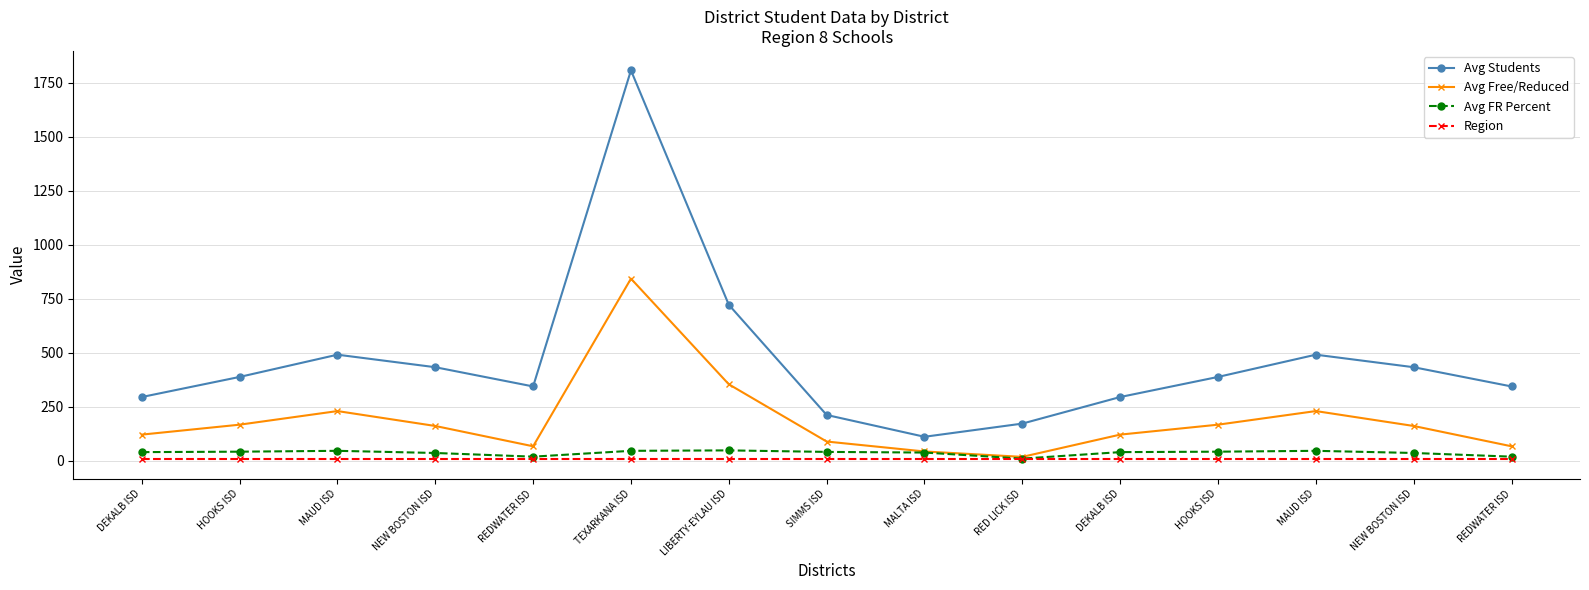

Which label corresponds to the largest value in the chart?

TEXARKANA ISD